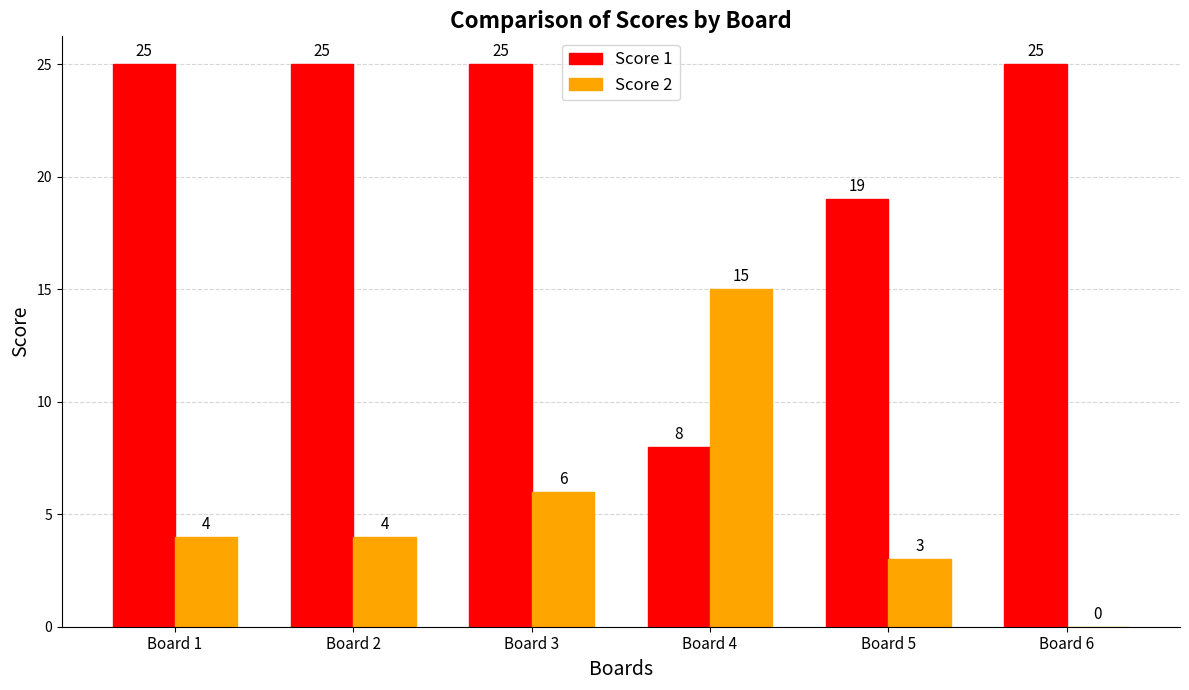

What is the sum of all Score 1 values?

127